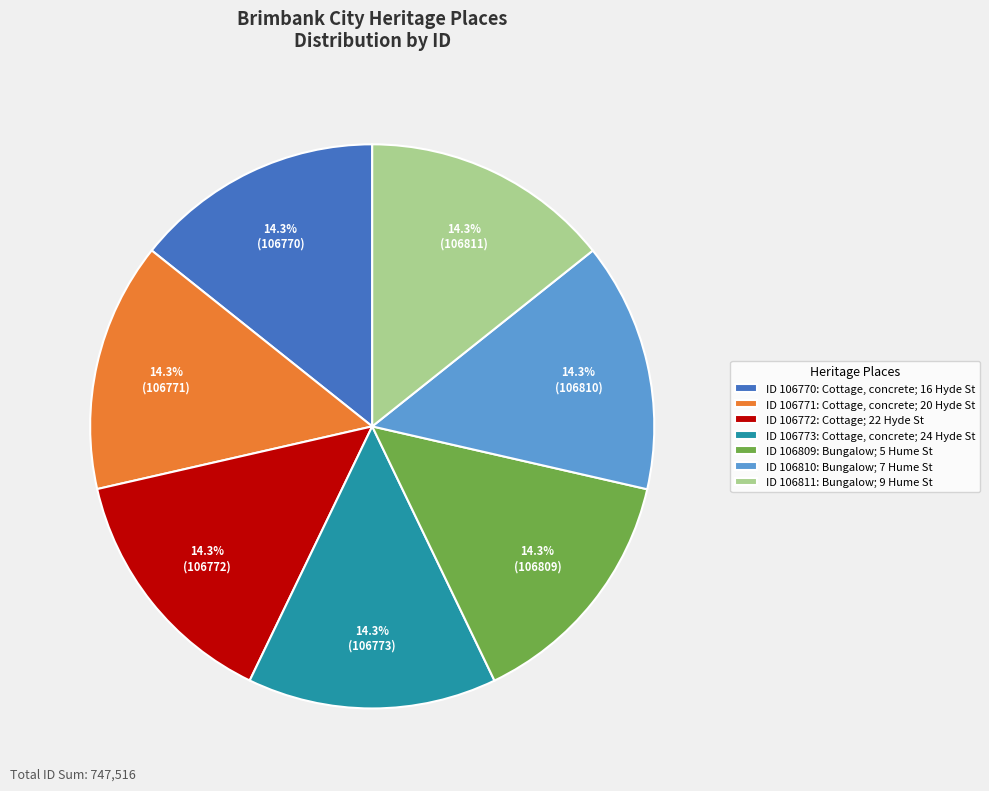

How many slices are in this pie chart?

7